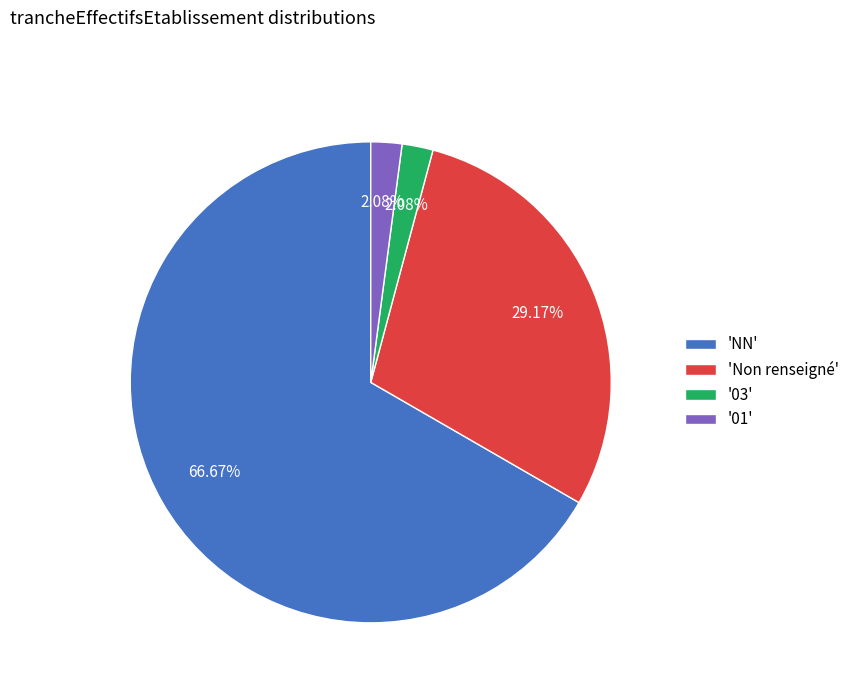

Which slice is the largest?

'NN'